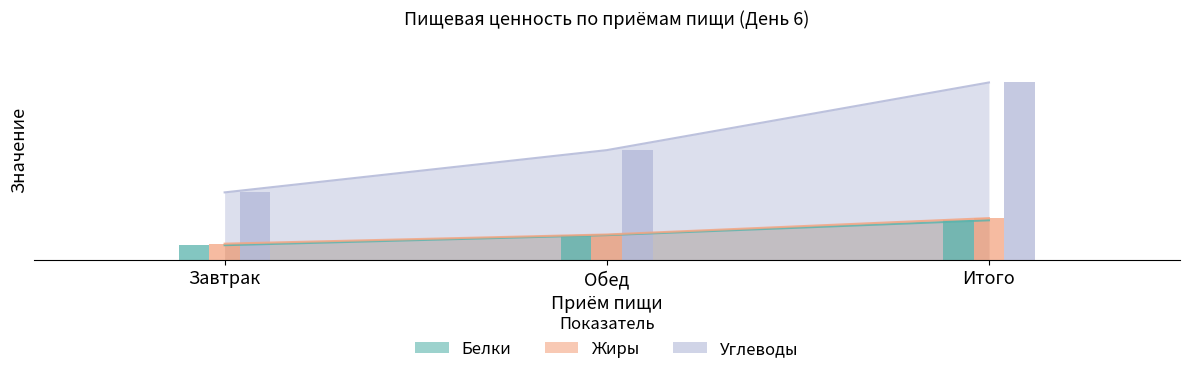

Rank the categories by Жиры value from highest to lowest.

Итого, Обед, Завтрак